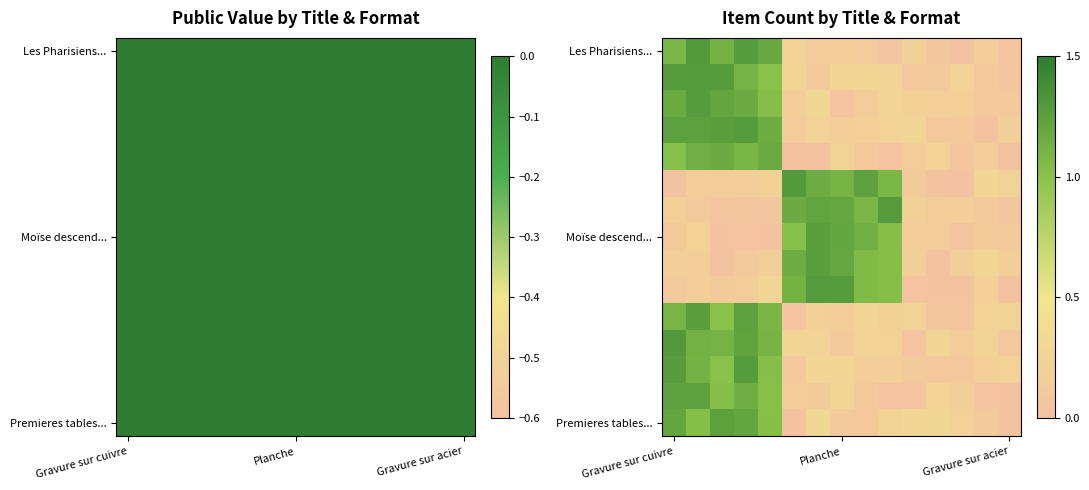

What is the total value across all series at 11?

2.1